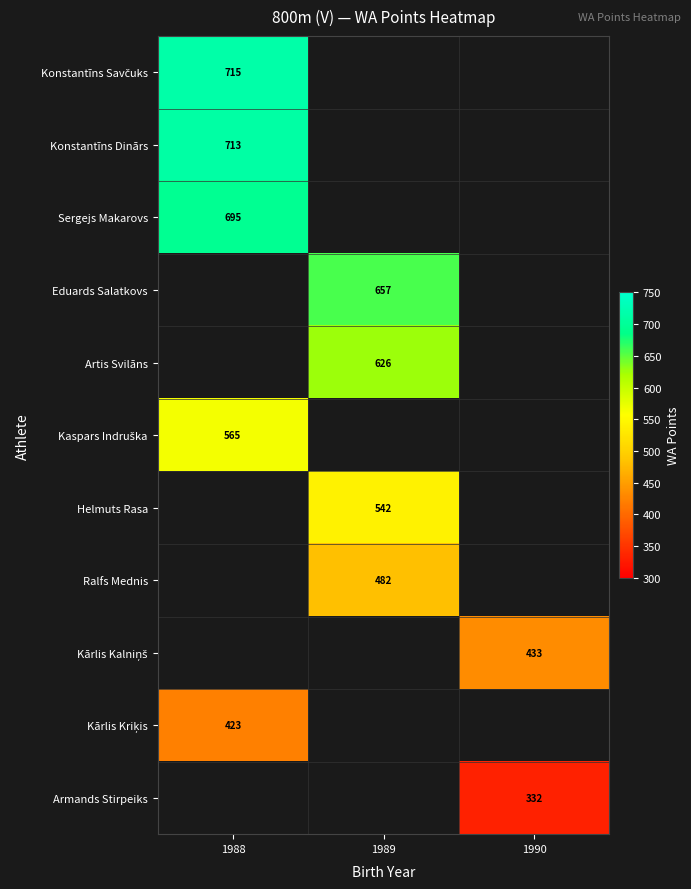

Is it true that Artis Svilāns equals 626 at 1989?

True